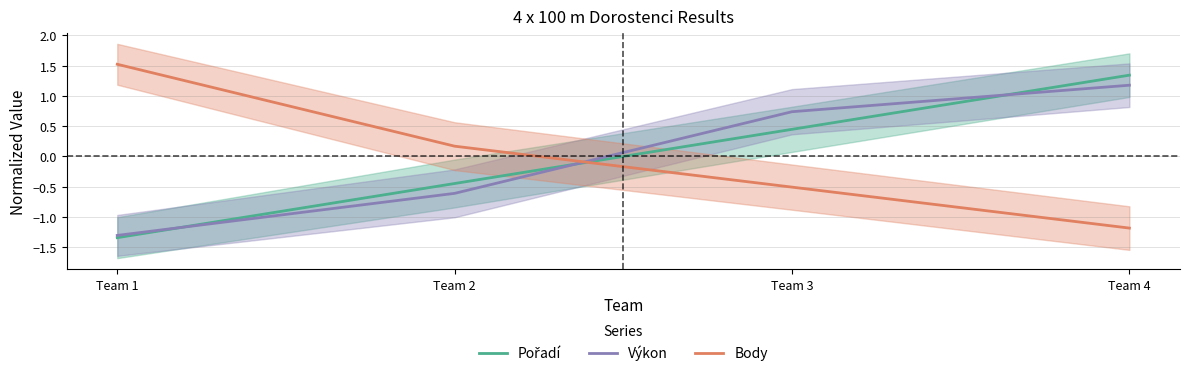

What are all the series names shown in the legend?

Pořadí, Výkon, Body